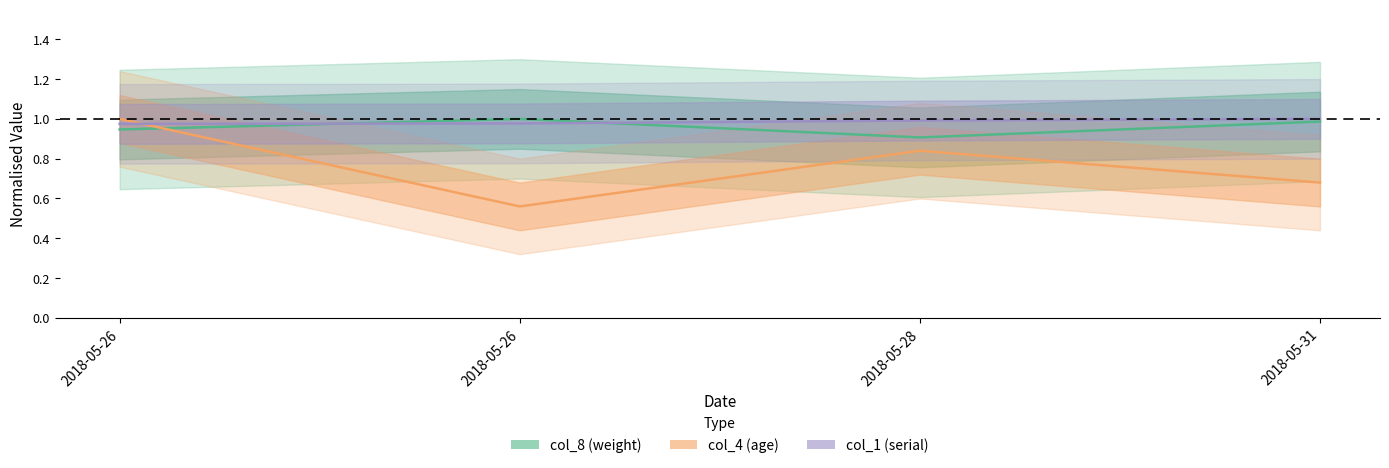

Reading left to right, transcribe all the data shown in this chart.

col_1: 1.0	1.0	1.0	1.0
col_4: 1.0	0.6	0.8	0.7
col_8: 0.9	1.0	0.9	1.0